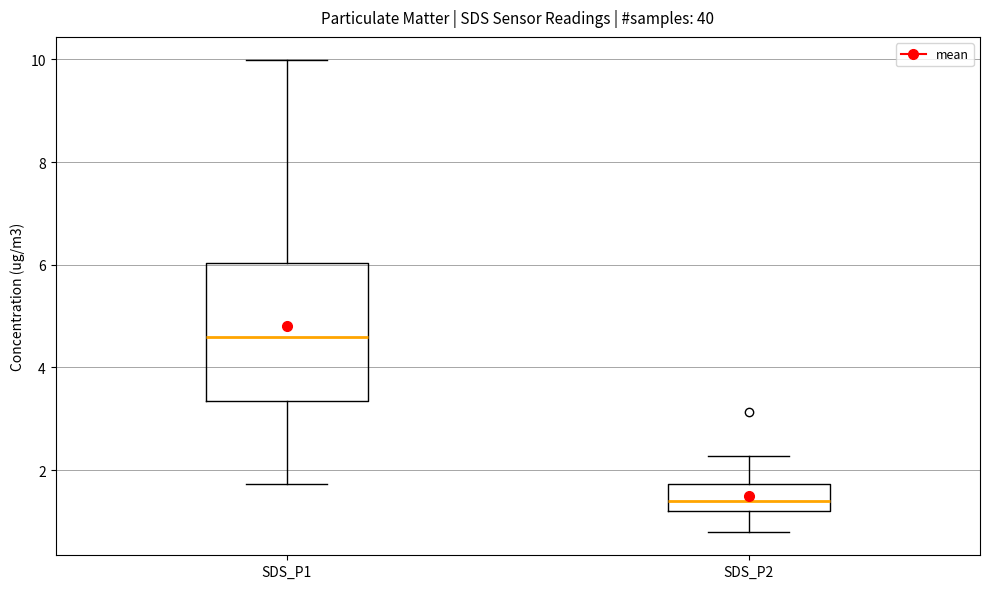

Reading left to right, transcribe this box plot: for each box, give where its median line is, the range the box spans, and where its two whiskers end, as read against the y-axis. The values are not printed on the chart, so give them approximately, as read against the axis.

SDS_P1: median 4.6, box 3.4 to 6.0, whiskers 1.8 to 10.0
SDS_P2: median 1.4, box 1.2 to 1.8, whiskers 0.8 to 2.2